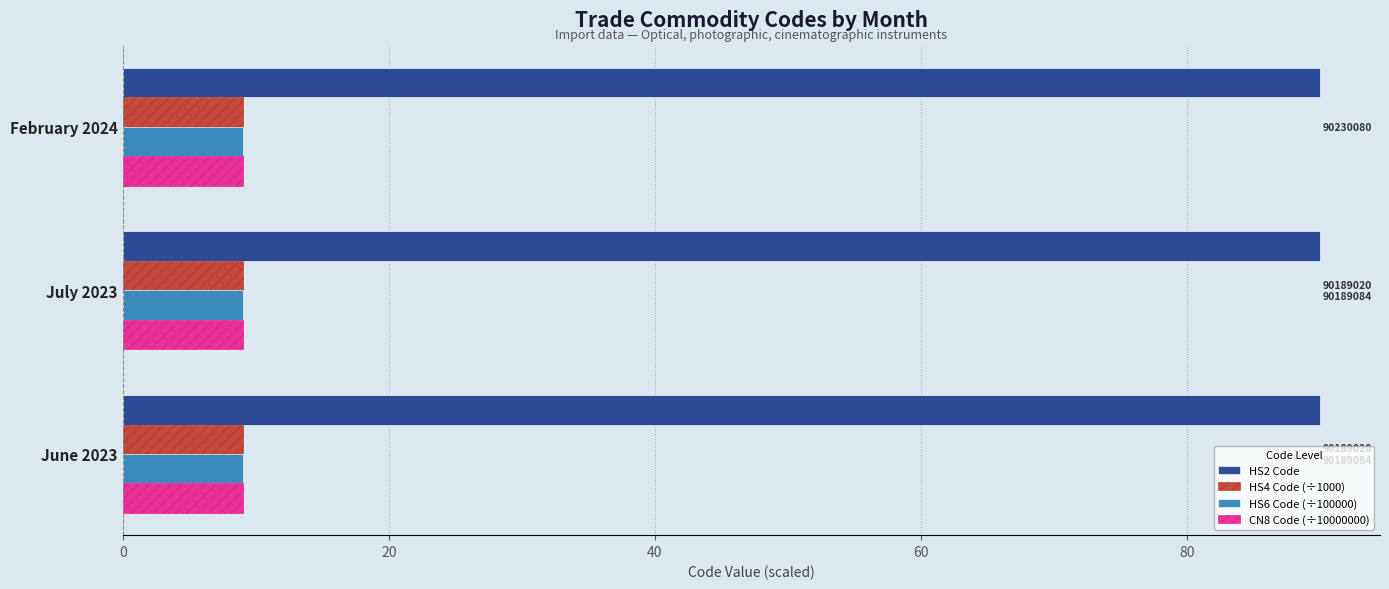

What is the total value across all series at July 2023?

117.1